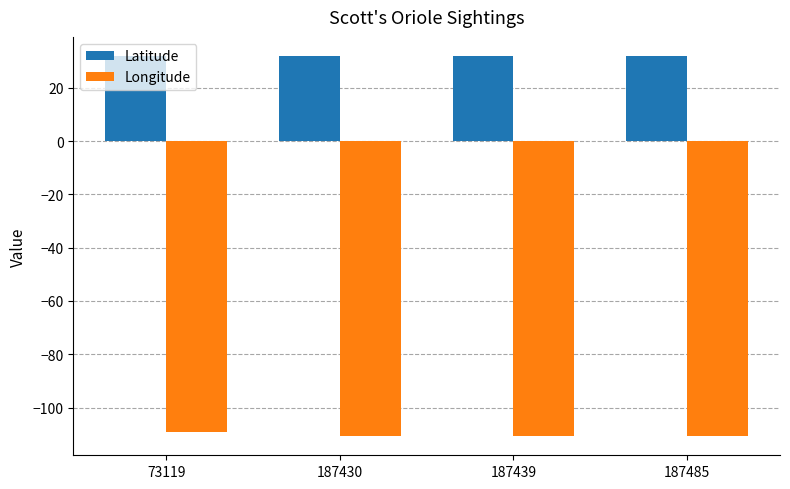

At 73119, list the series in order from largest to smallest.

Latitude, Longitude